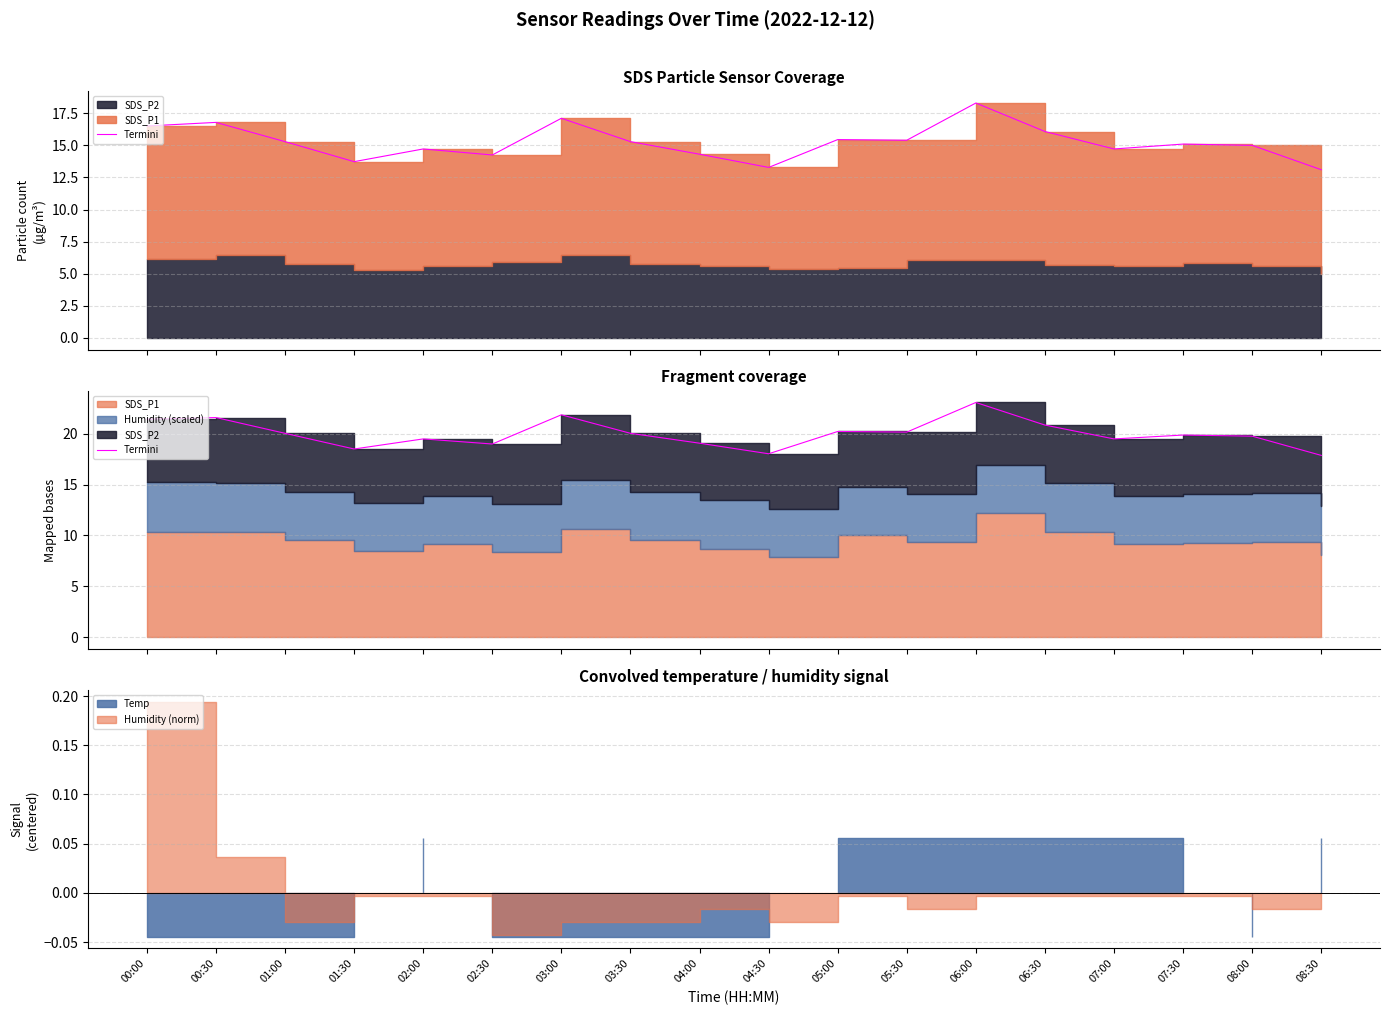

True or false: the data shows 20.0 at 03:30.

True